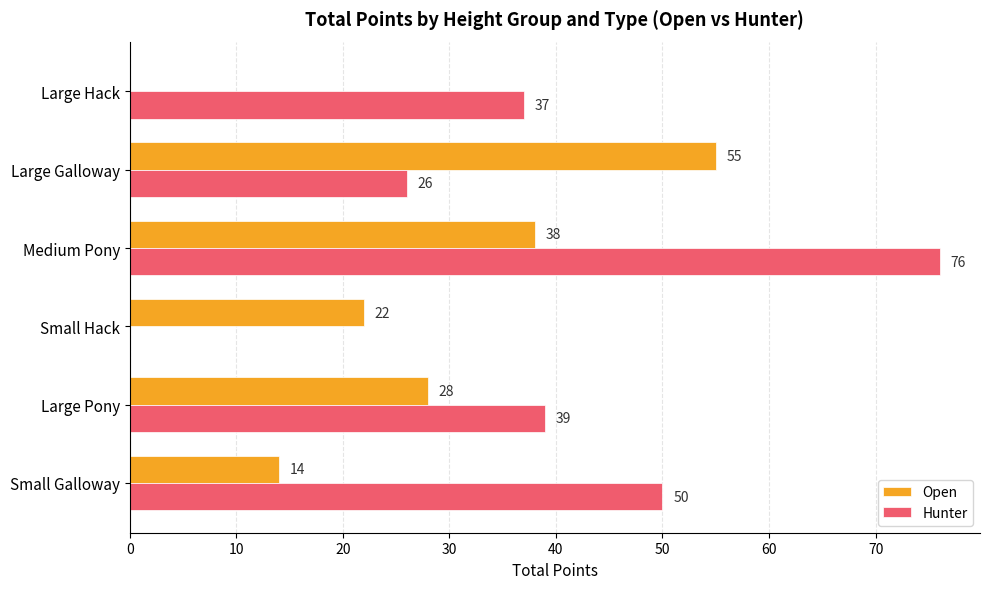

The Open series shows 67 at Medium Pony. True or false?

False